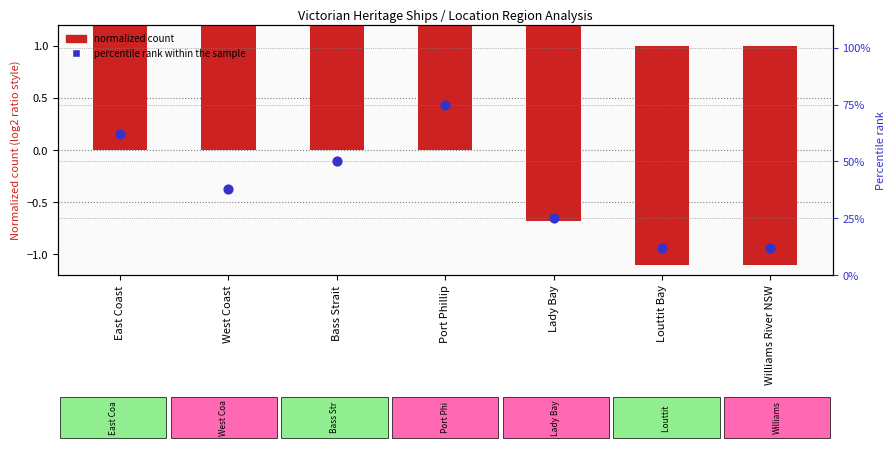

At which category is the sum across all series the highest?

Port Phillip